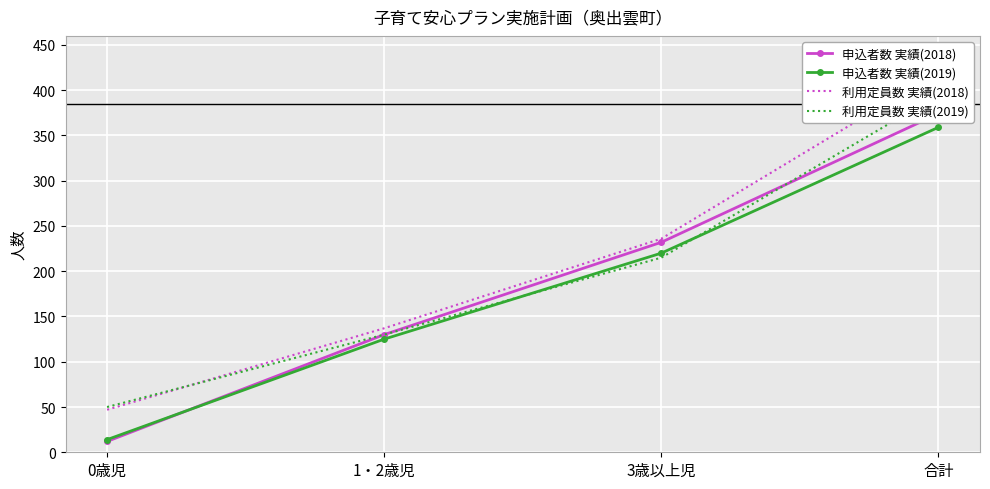

What is the total value across all series at 3歳以上児?

903